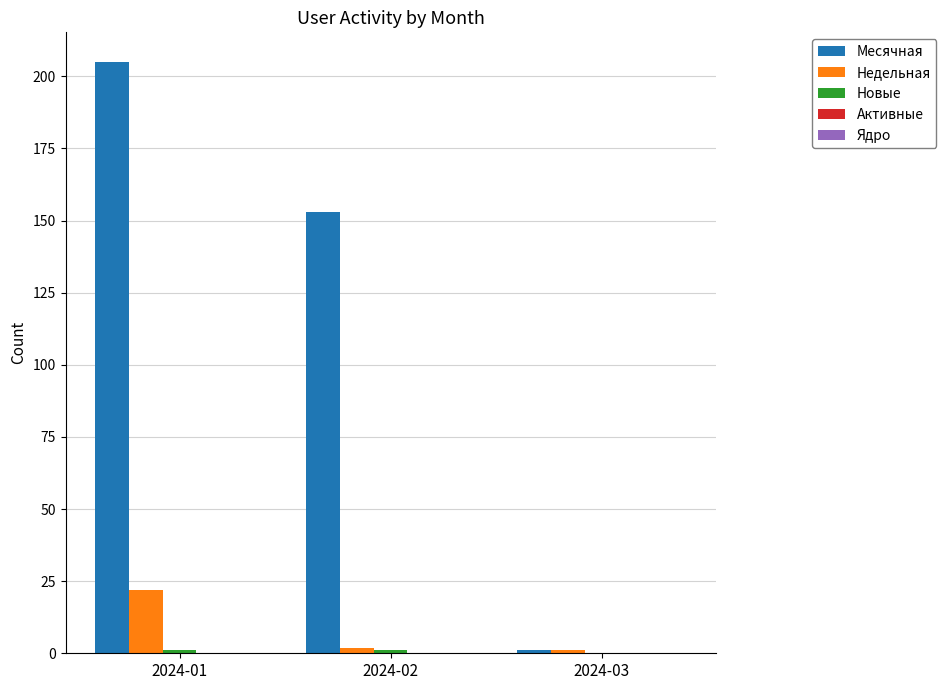

At which category is the sum across all series the highest?

2024-01